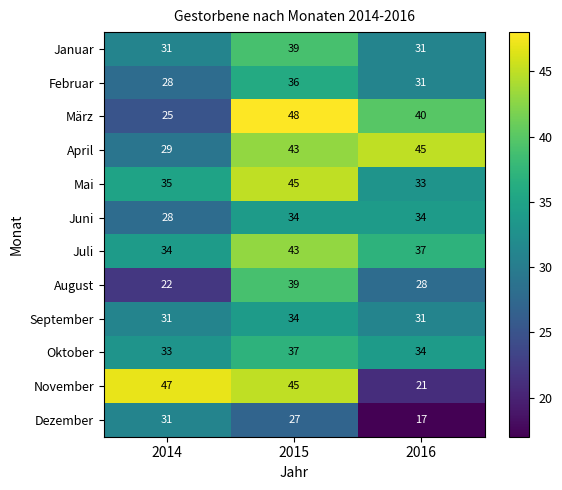

How many data points in September are above 31?

1